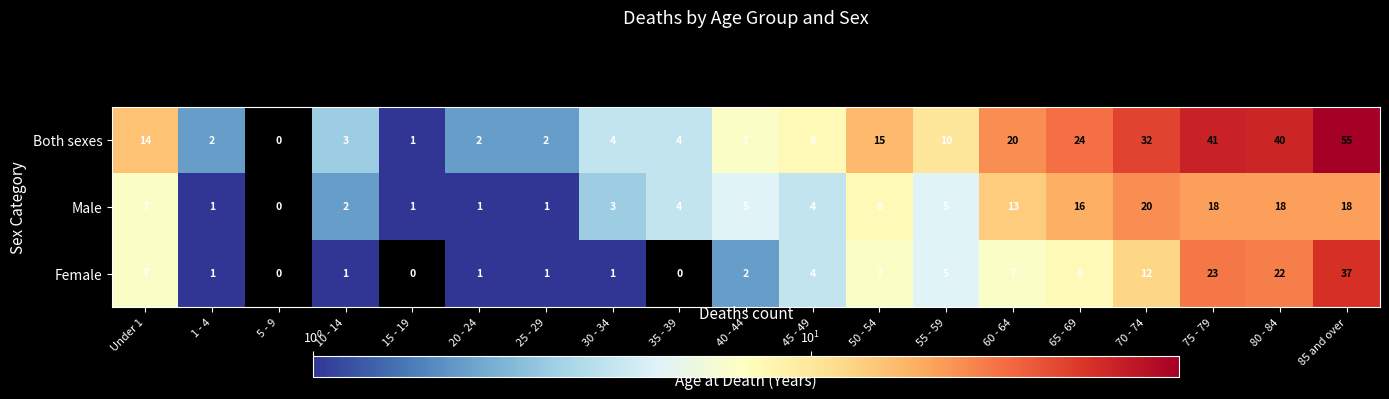

True or false: Male has a value of 6 at 45 - 49.

False